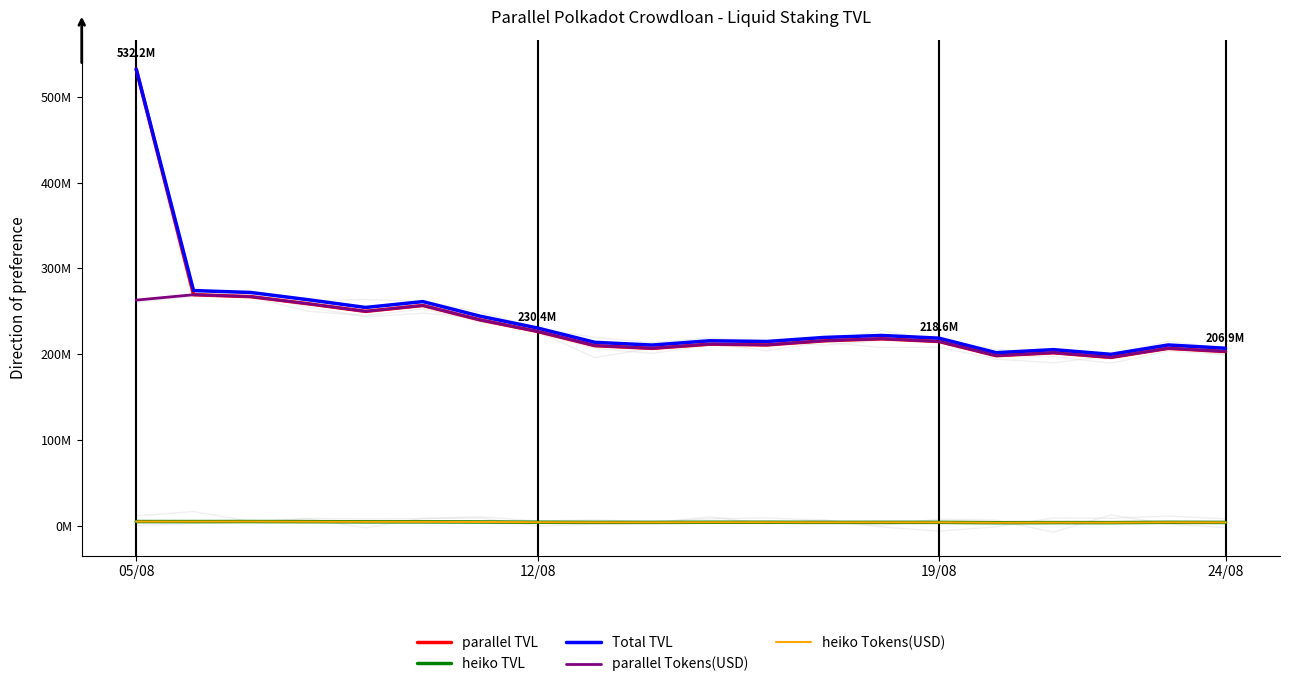

What position from the left is 4?

5